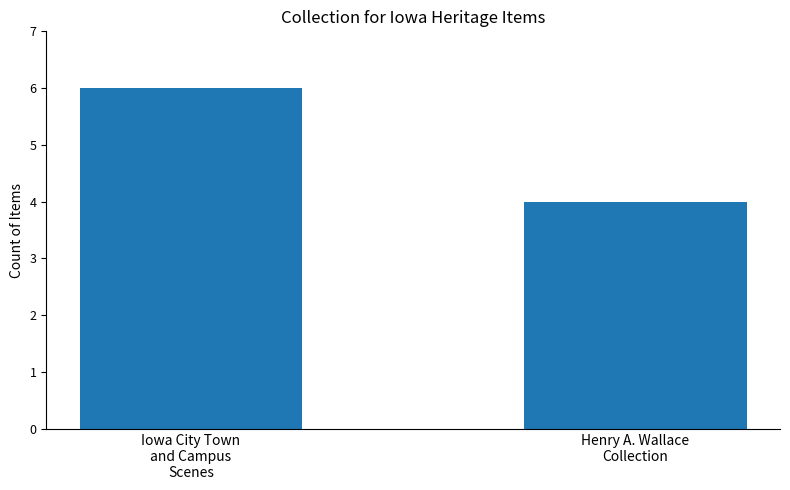

What is the ratio of the value at Henry A. Wallace
Collection to the value at Iowa City Town
and Campus
Scenes?

0.7